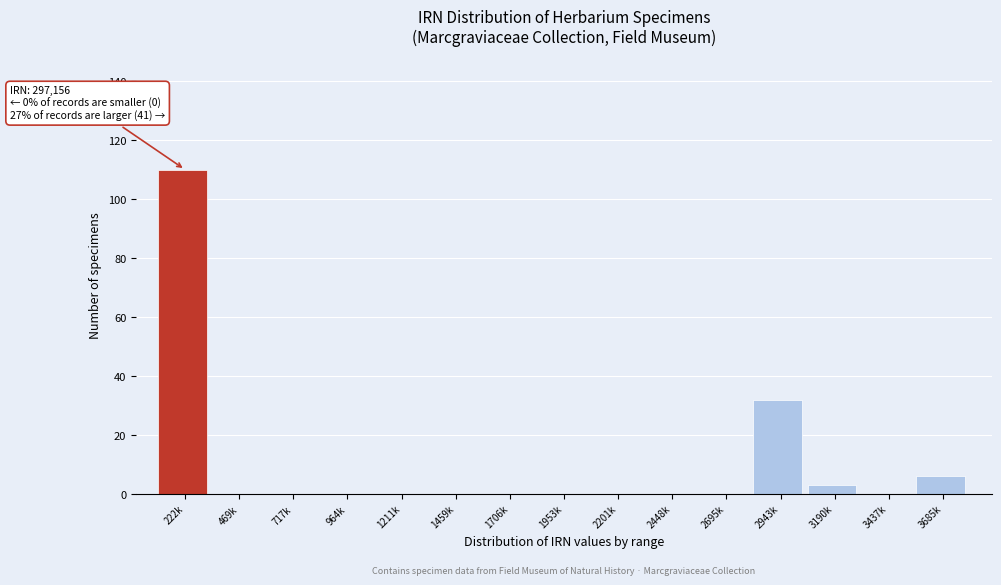

Reading left to right, what are all the values shown in this chart?

222k=110	469k=0	717k=0	964k=0	1211k=0	1459k=0	1706k=0	1953k=0	2201k=0	2448k=0	2695k=0	2943k=32	3190k=3	3437k=0	3685k=6